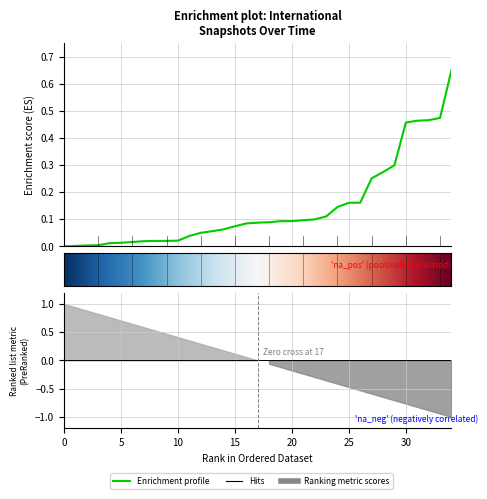

Reading left to right, what are all the values shown in this chart?

0.0	0.0	0.0	0.0	0.0	0.0	0.0	0.0	0.0	0.0	0.0	0.0	0.1	0.1	0.1	0.1	0.1	0.1	0.1	0.1	0.1	0.1	0.1	0.1	0.1	0.2	0.2	0.3	0.3	0.3	0.5	0.5	0.5	0.5	0.7